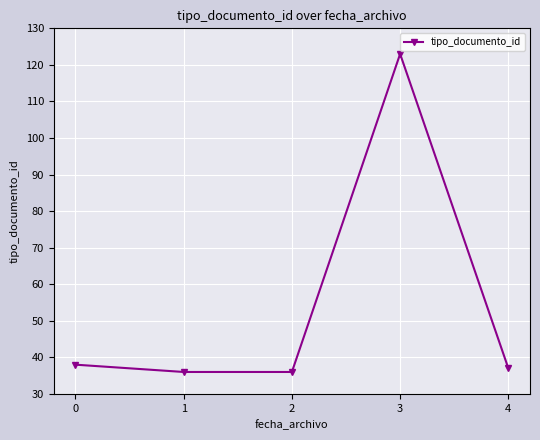

What is the sum of the values at 1 and 0?

74